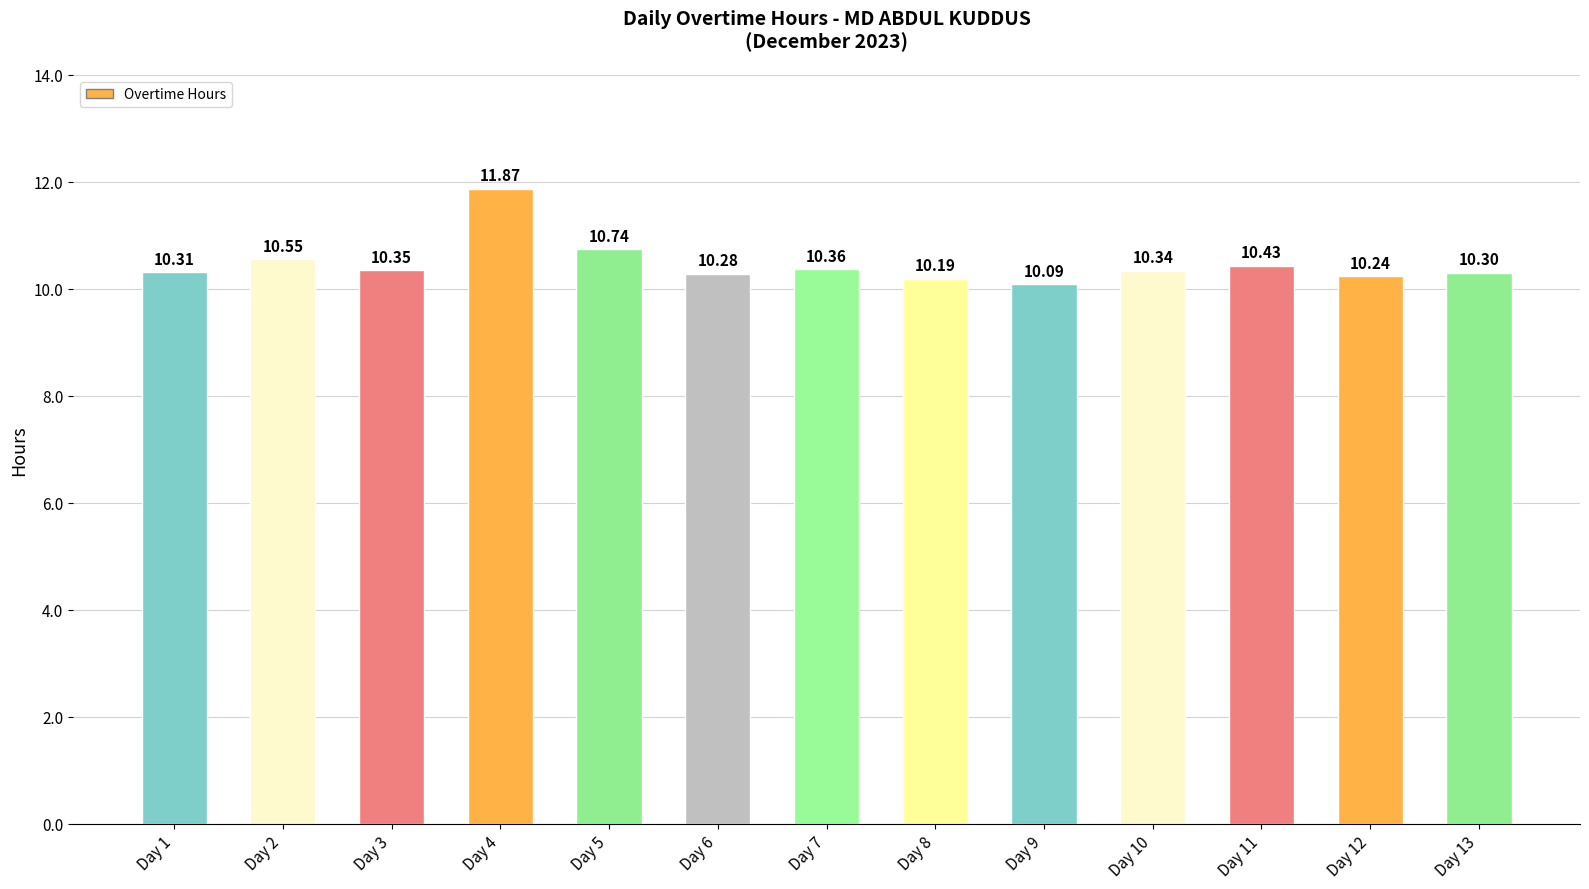

Which label corresponds to the largest value in the chart?

Day 4